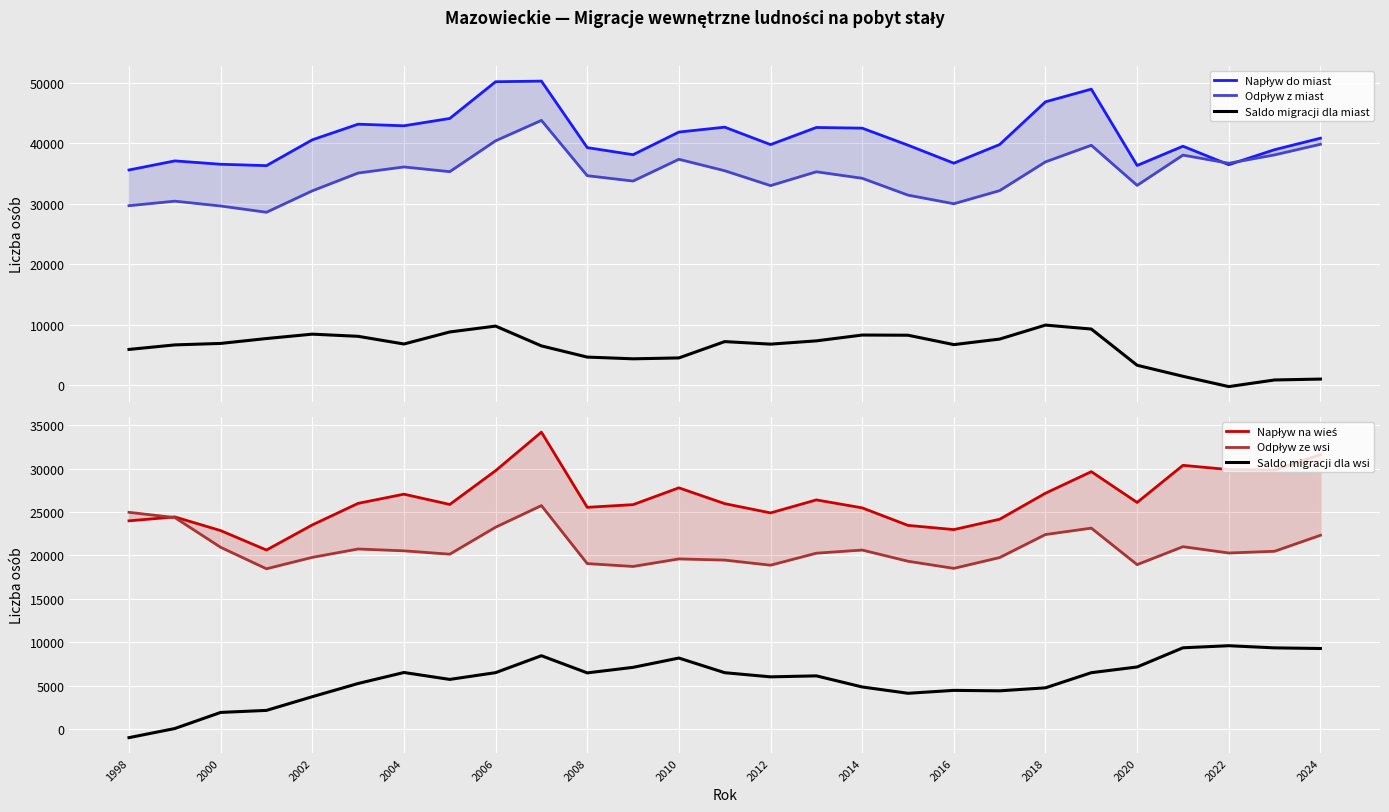

True or false: Saldo migracji dla wsi has a value of 2901 at 2004.

False